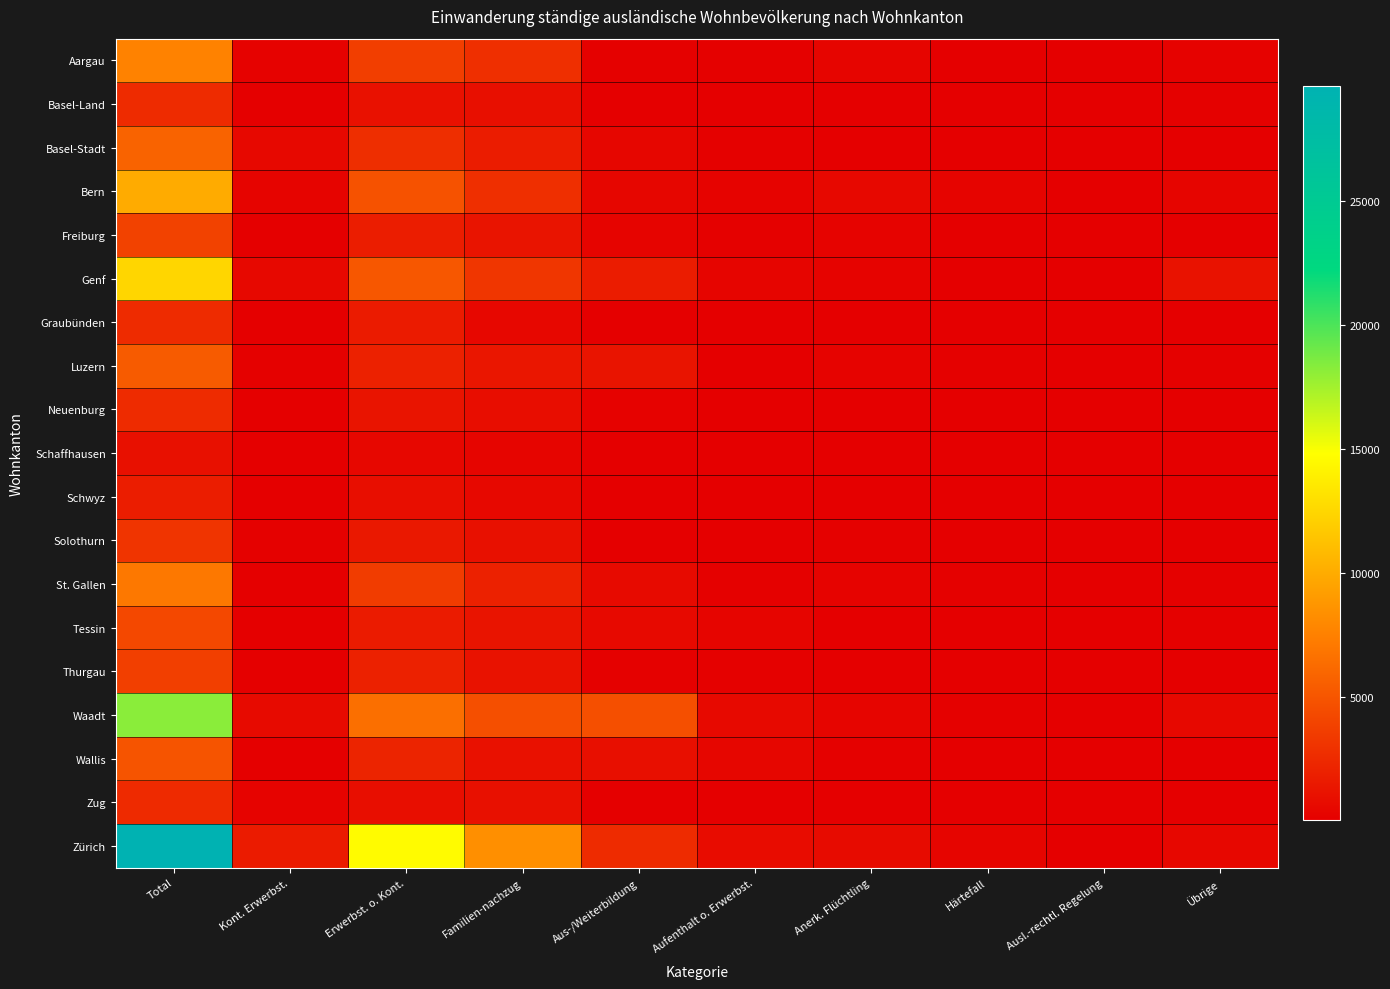

What is the total value across all series at Anerk. Flüchtling?

3988